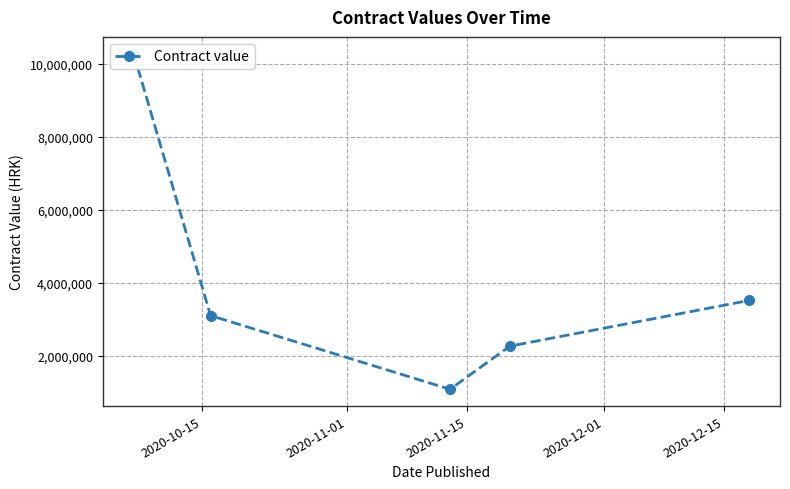

How many points are lower than both their immediate neighbors (excluding endpoints)?

1